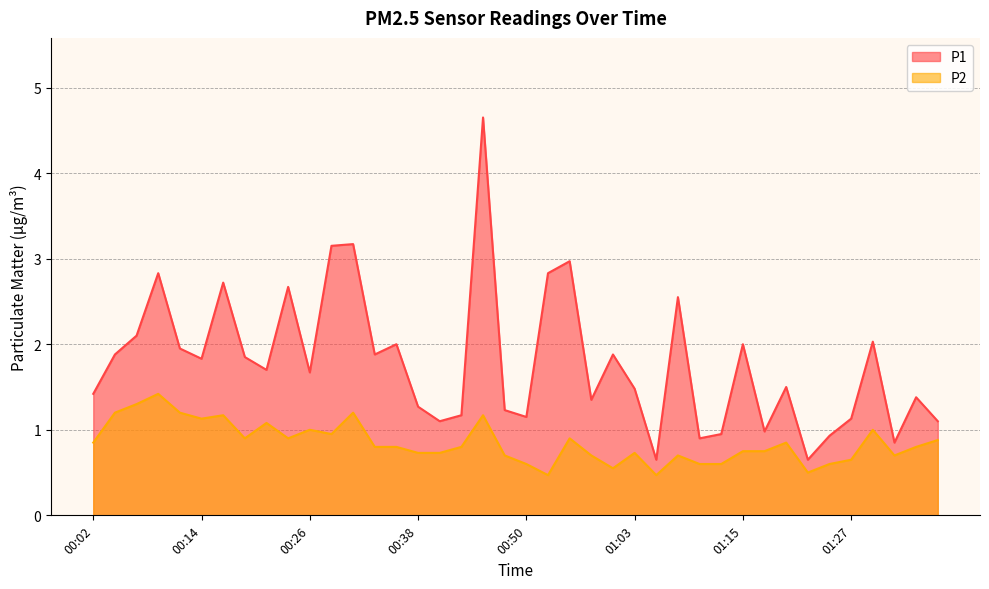

What is the value of the P2 point at the 2nd from the left?

1.2